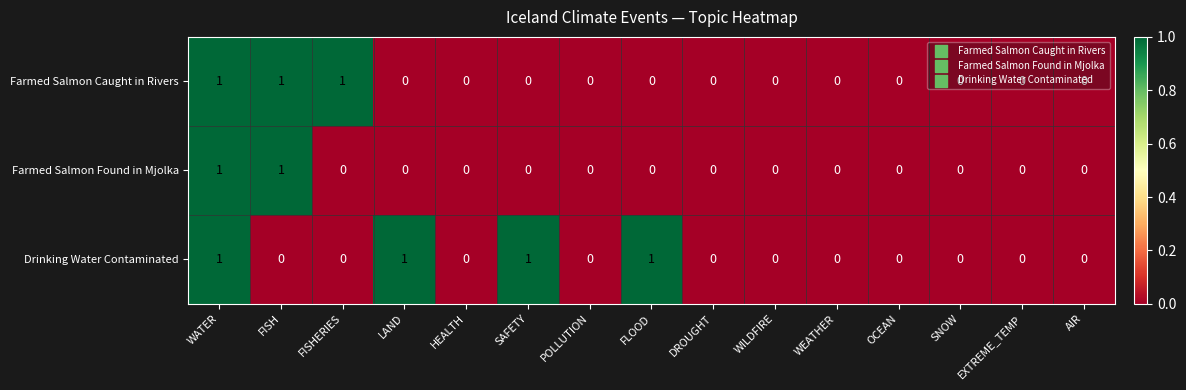

Which series has the largest total across all categories?

Drinking Water Contaminated